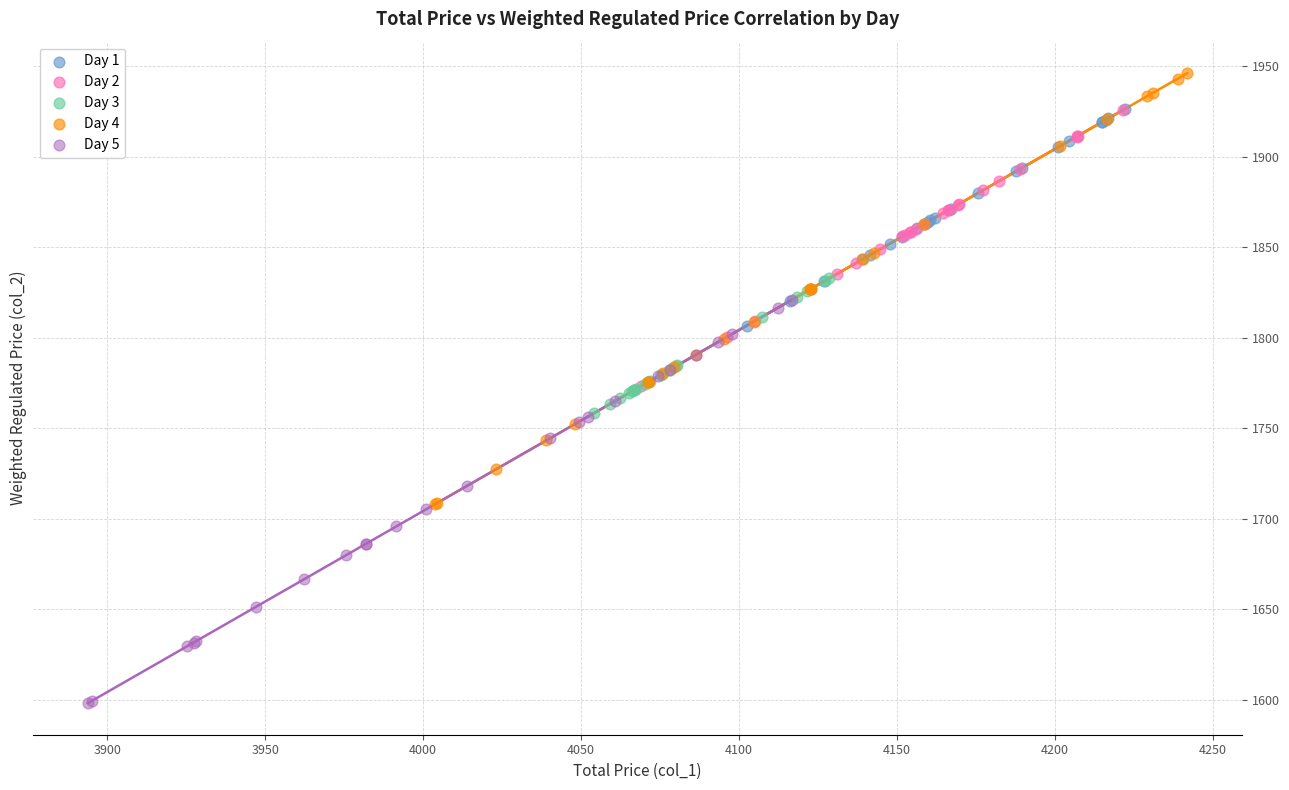

Which series contains the highest Y value?

Day 4